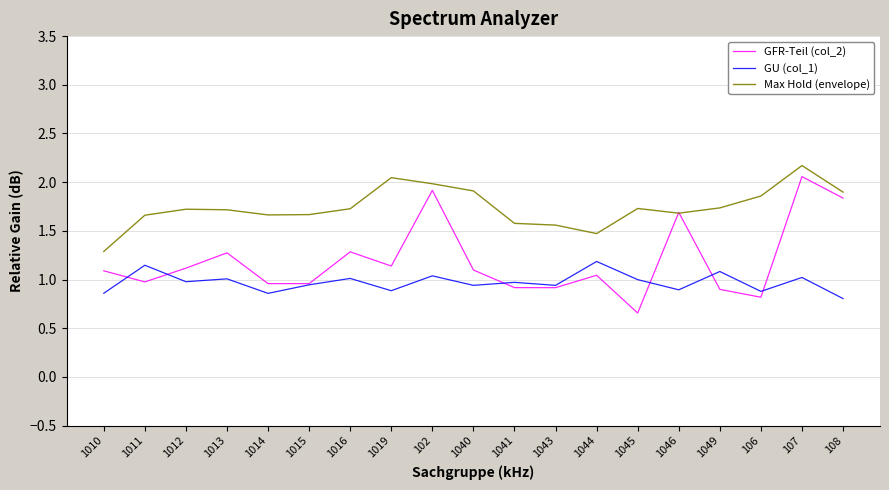

What is the maximum value for Max Hold (envelope)?

2.2